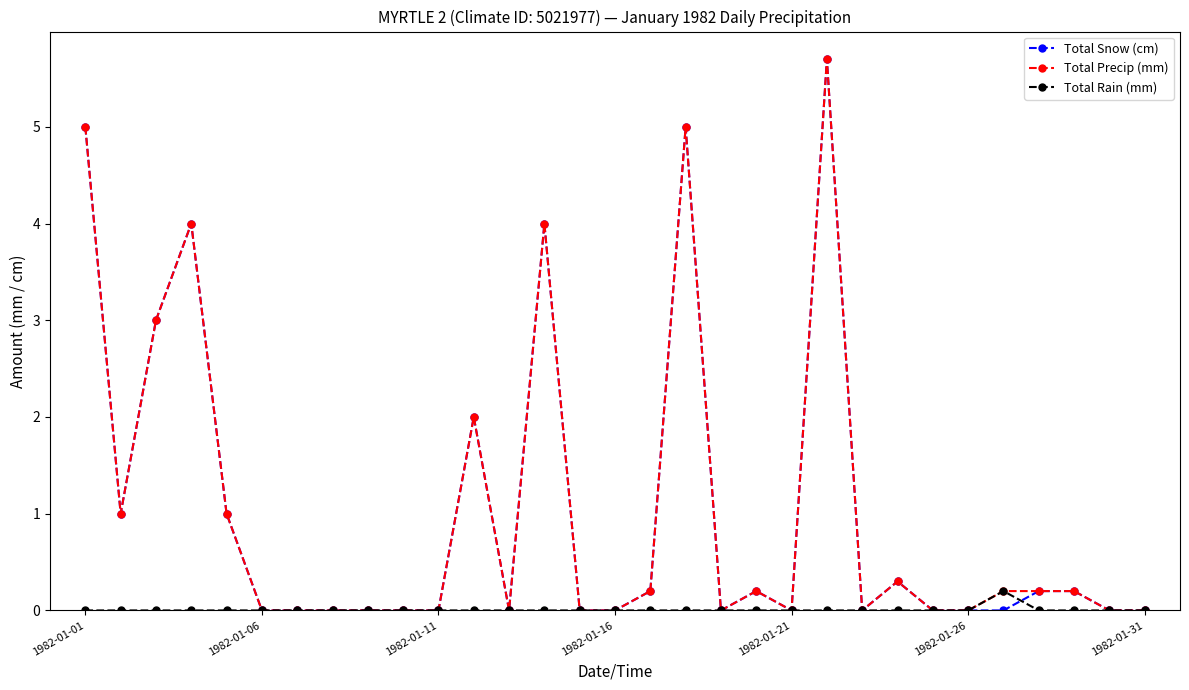

What are all the series names shown in the legend?

Total Snow (cm), Total Precip (mm), Total Rain (mm)